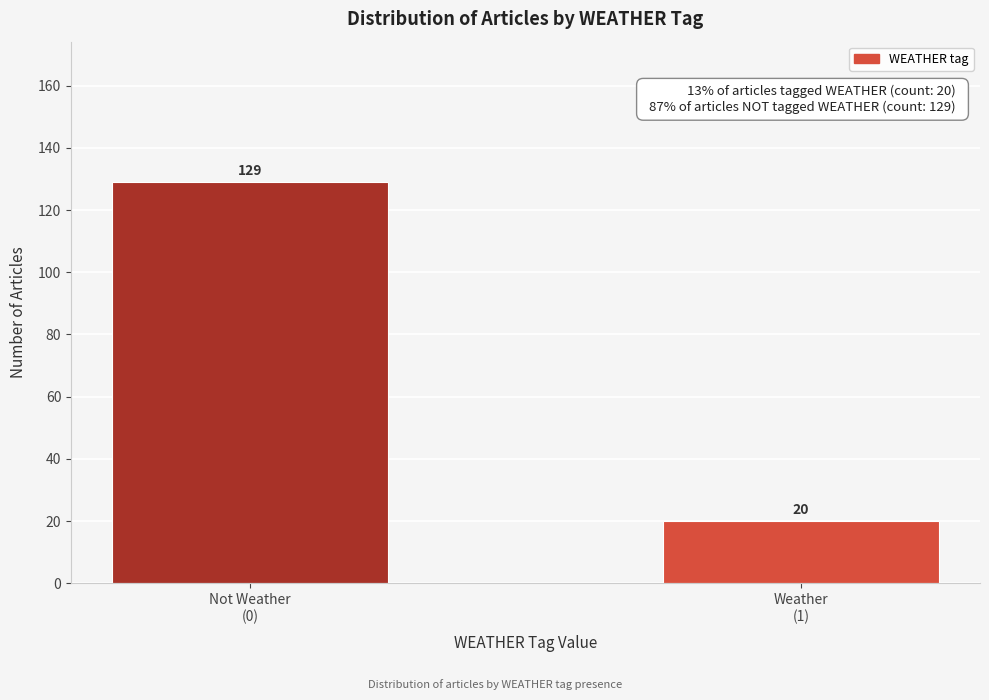

Reading left to right, list all the values displayed in this chart.

129	20